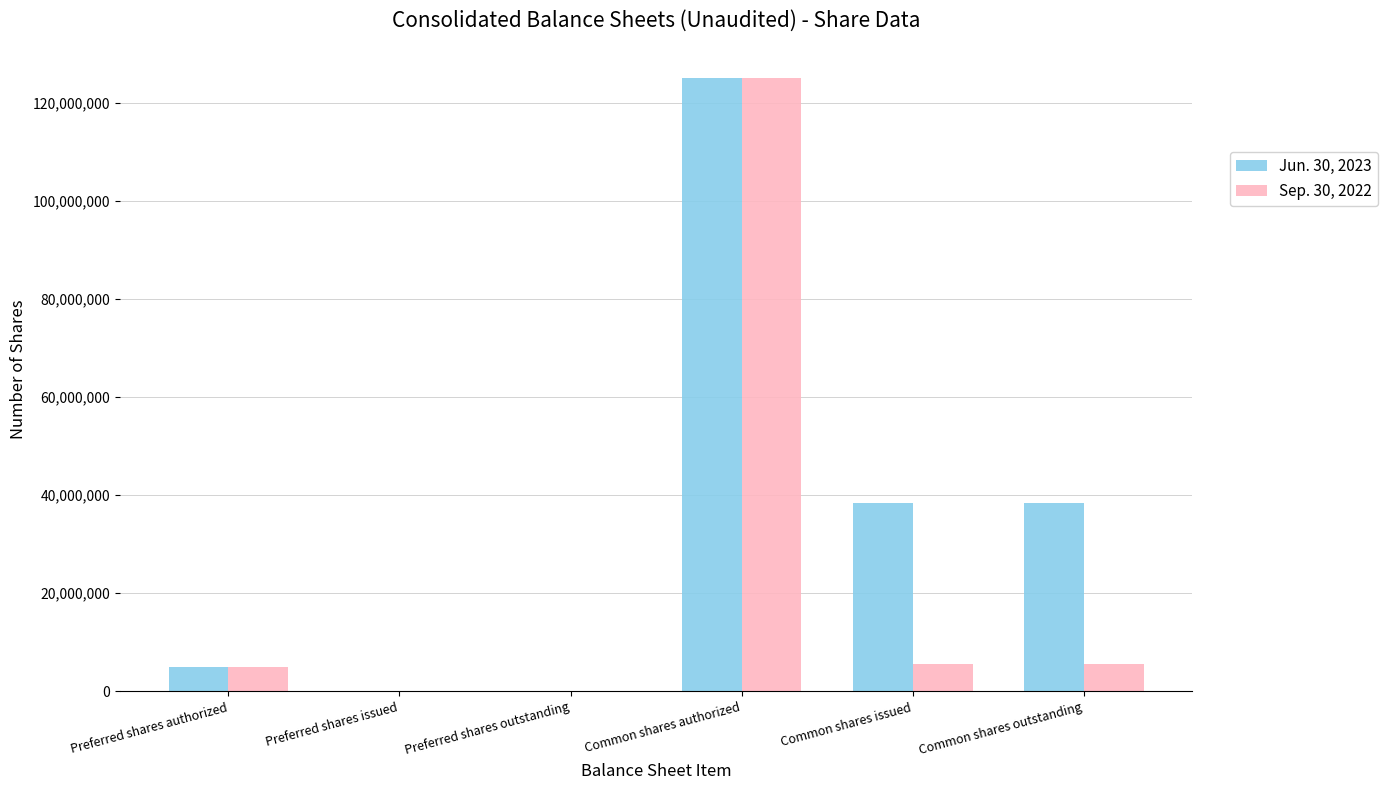

At which label does Jun. 30, 2023 first exceed 38389648?

Common shares authorized